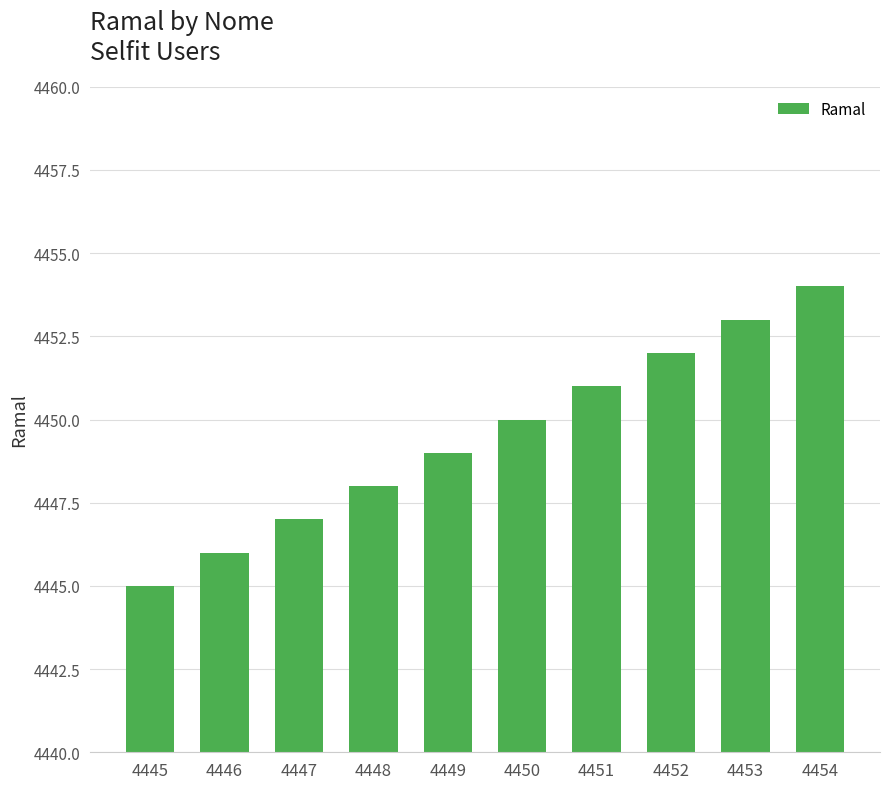

True or false: the data shows 4452 at 4452.

True